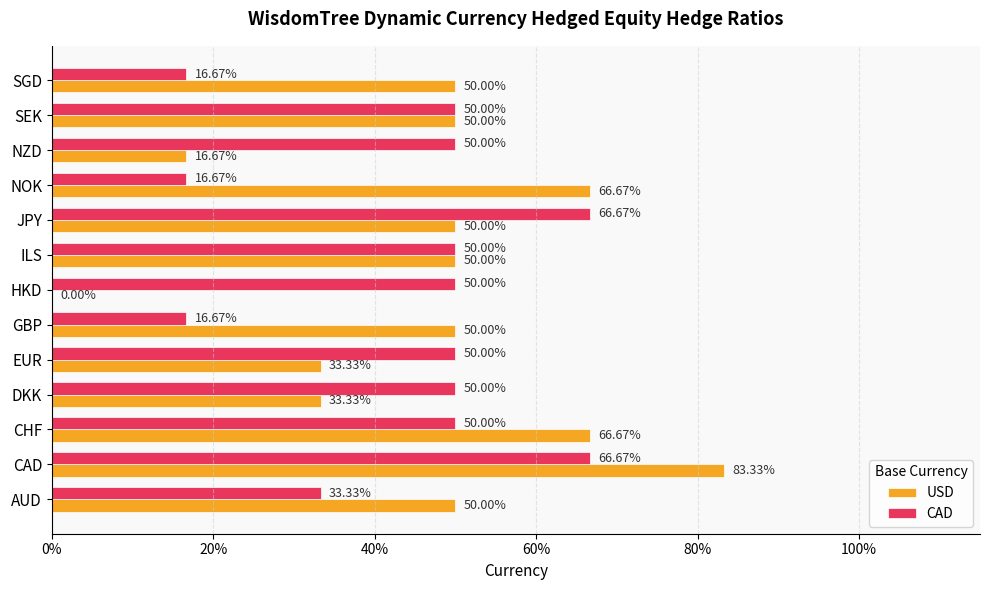

What are all the series names shown in the legend?

USD, CAD